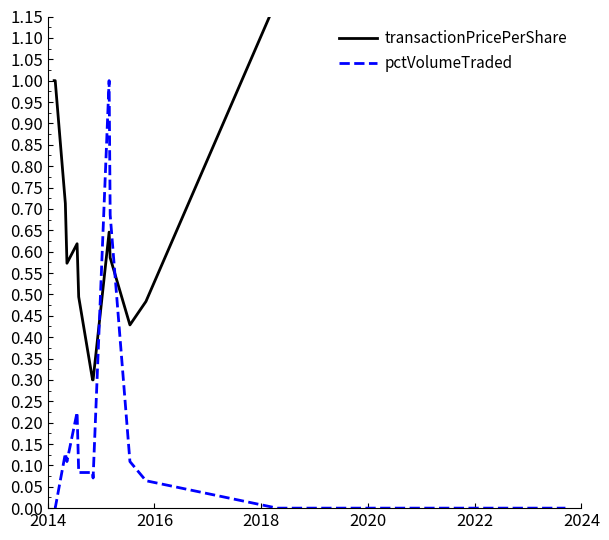

In transactionPricePerShare, how many points are lower than both neighbors (excluding endpoints)?

2